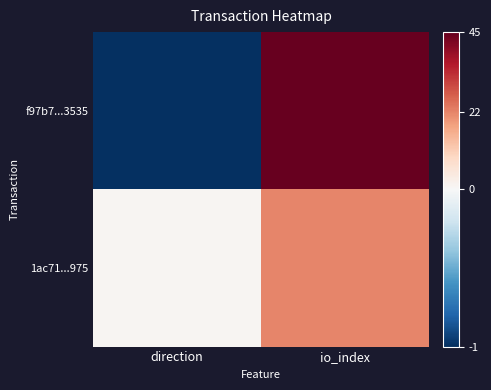

Reading left to right, list all the values displayed in this chart.

f97b7...3535: direction=-1	io_index=45
1ac71...975: direction=1	io_index=22